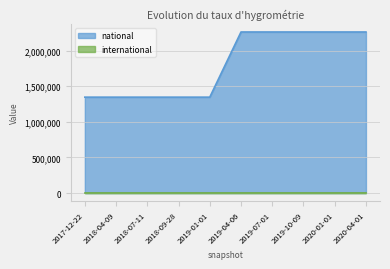

Count the values in the range 1346772 to 2261739.

10